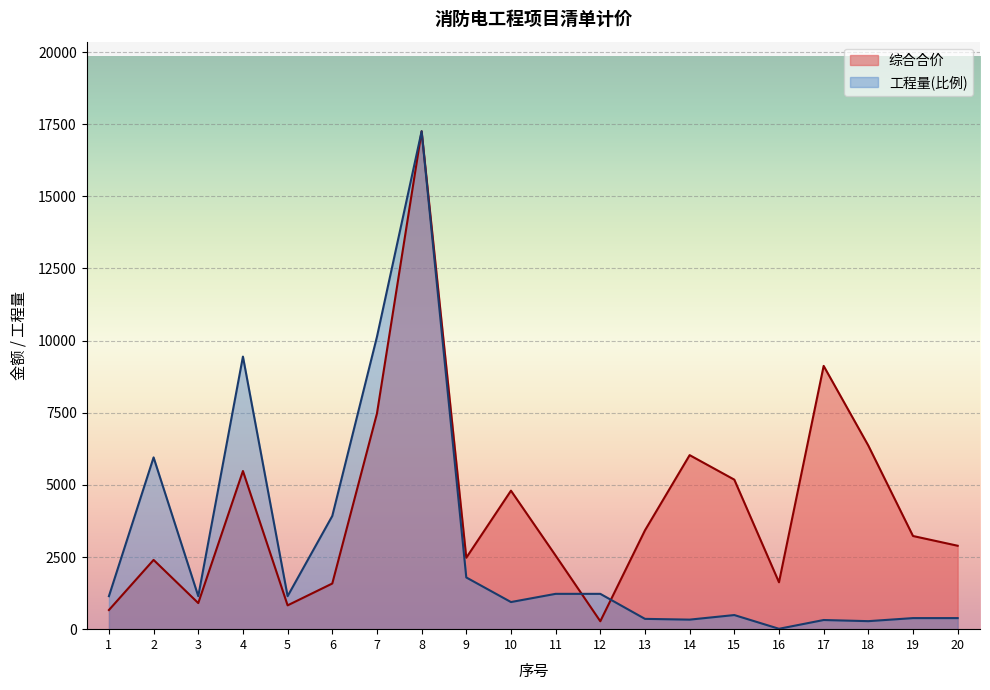

How many intersections are there between 工程量 and 综合合价?

2